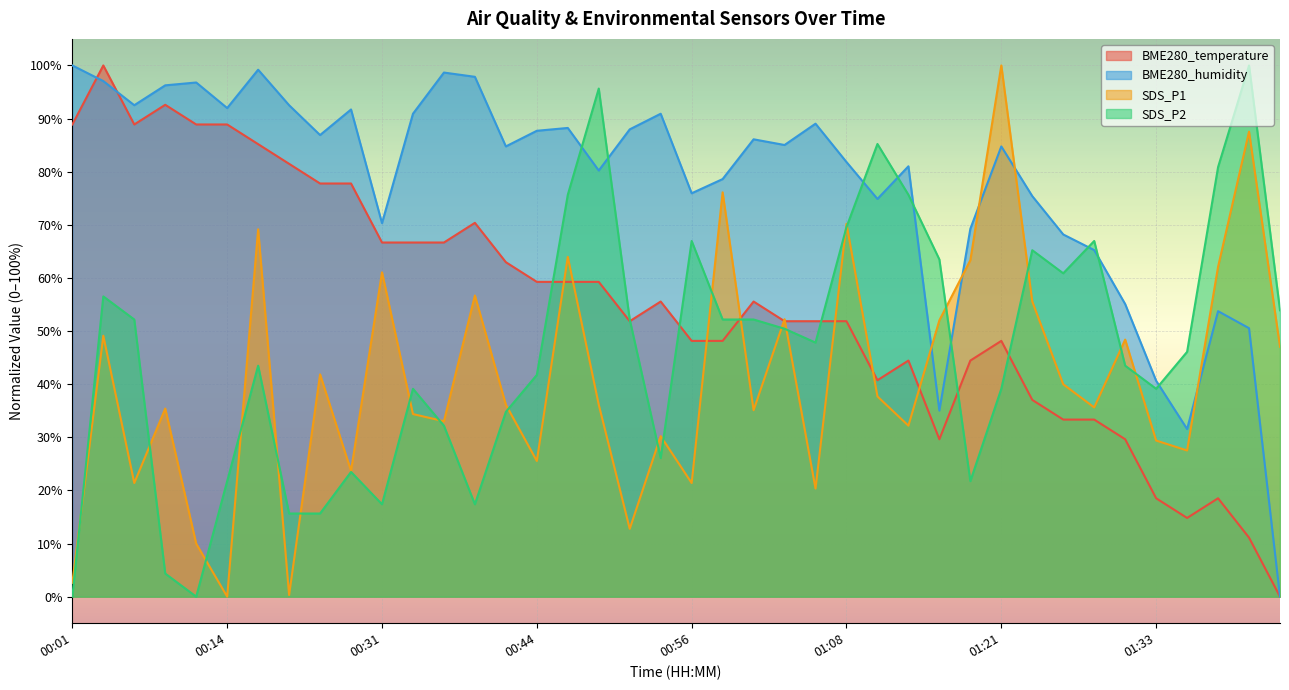

How many values in SDS_P1 are above zero?

39